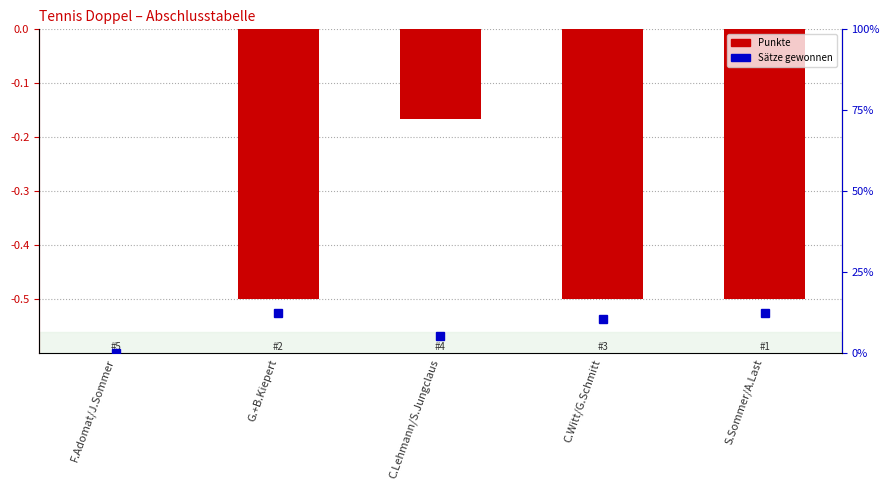

Which has a higher value, C.Witt/G.Schmitt or C.Lehmann/S.Jungclaus?

C.Lehmann/S.Jungclaus